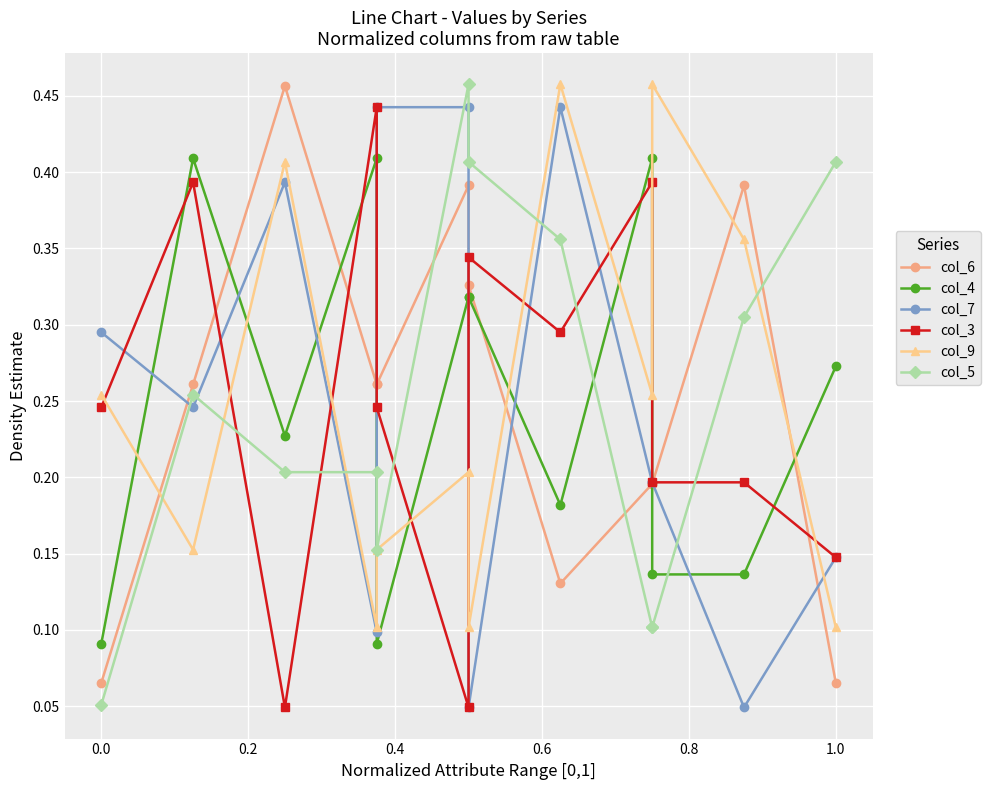

Rank the series by their maximum value, from lowest to highest.

col_4, col_7, col_3, col_6, col_9, col_5